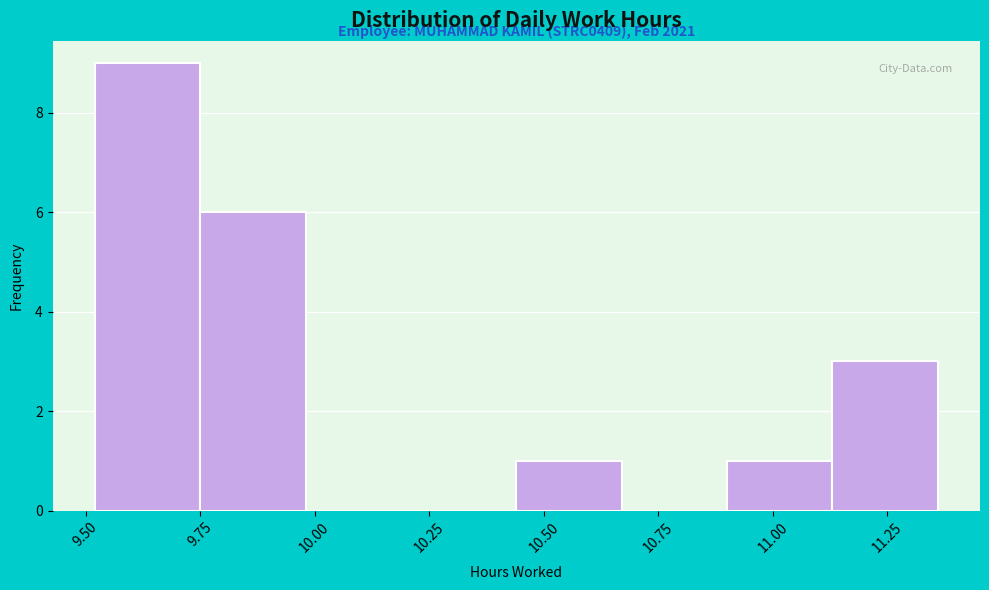

Over which range of the x-axis is the bar tallest?

9.52 to 9.75